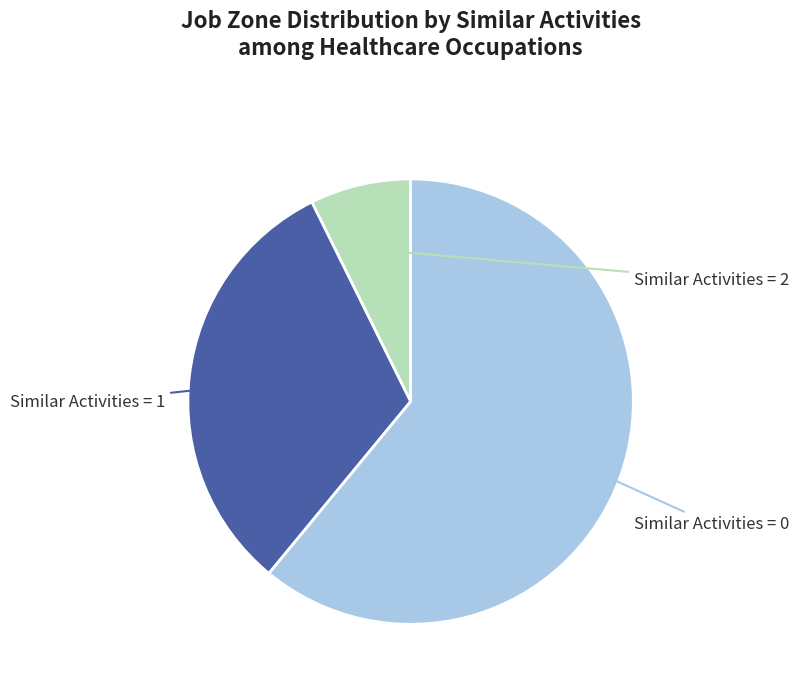

Does any single category account for the majority?

Yes